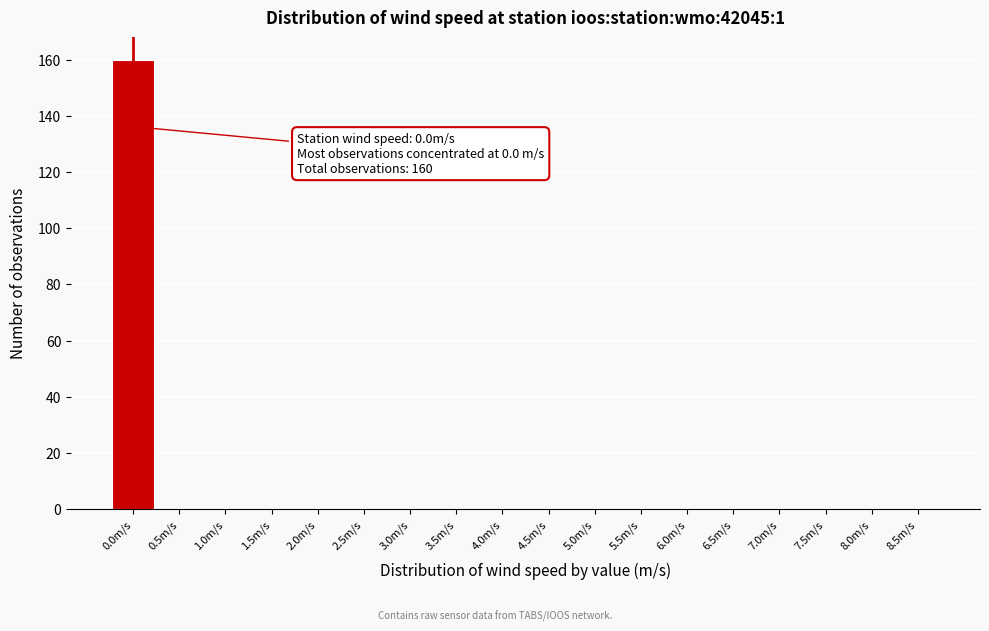

Reading right to left, transcribe all the data shown in this chart.

8.5m/s=0	8.0m/s=0	7.5m/s=0	7.0m/s=0	6.5m/s=0	6.0m/s=0	5.5m/s=0	5.0m/s=0	4.5m/s=0	4.0m/s=0	3.5m/s=0	3.0m/s=0	2.5m/s=0	2.0m/s=0	1.5m/s=0	1.0m/s=0	0.5m/s=0	0.0m/s=160